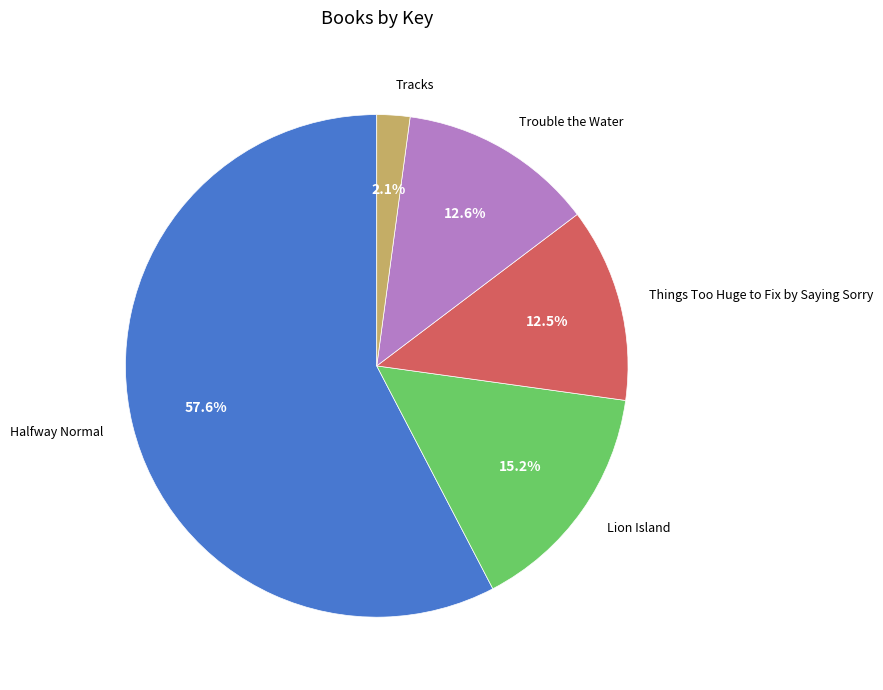

How many slices are in this pie chart?

5